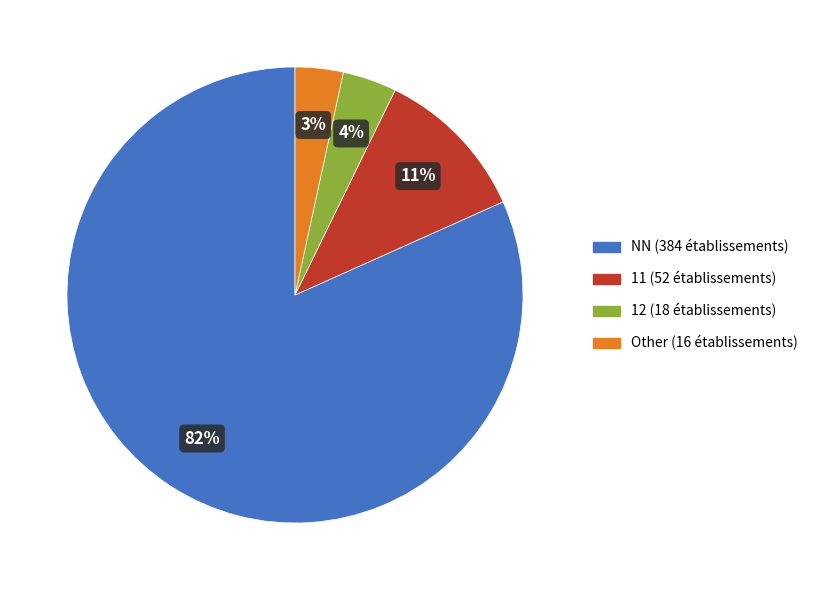

Is there any slice that represents more than half of the pie?

Yes